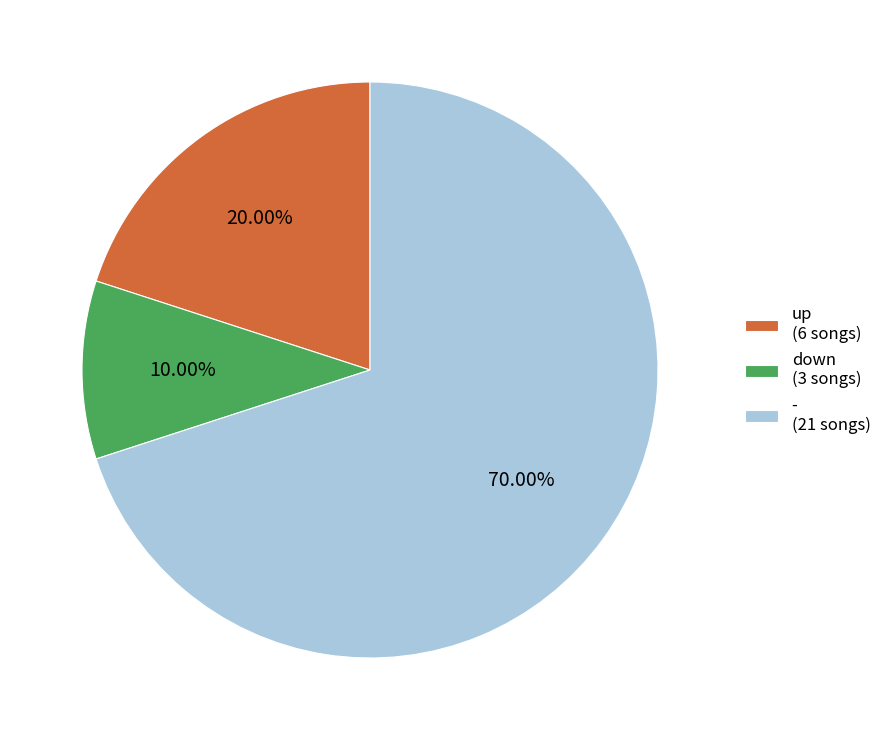

What is the smallest slice in the pie chart?

down